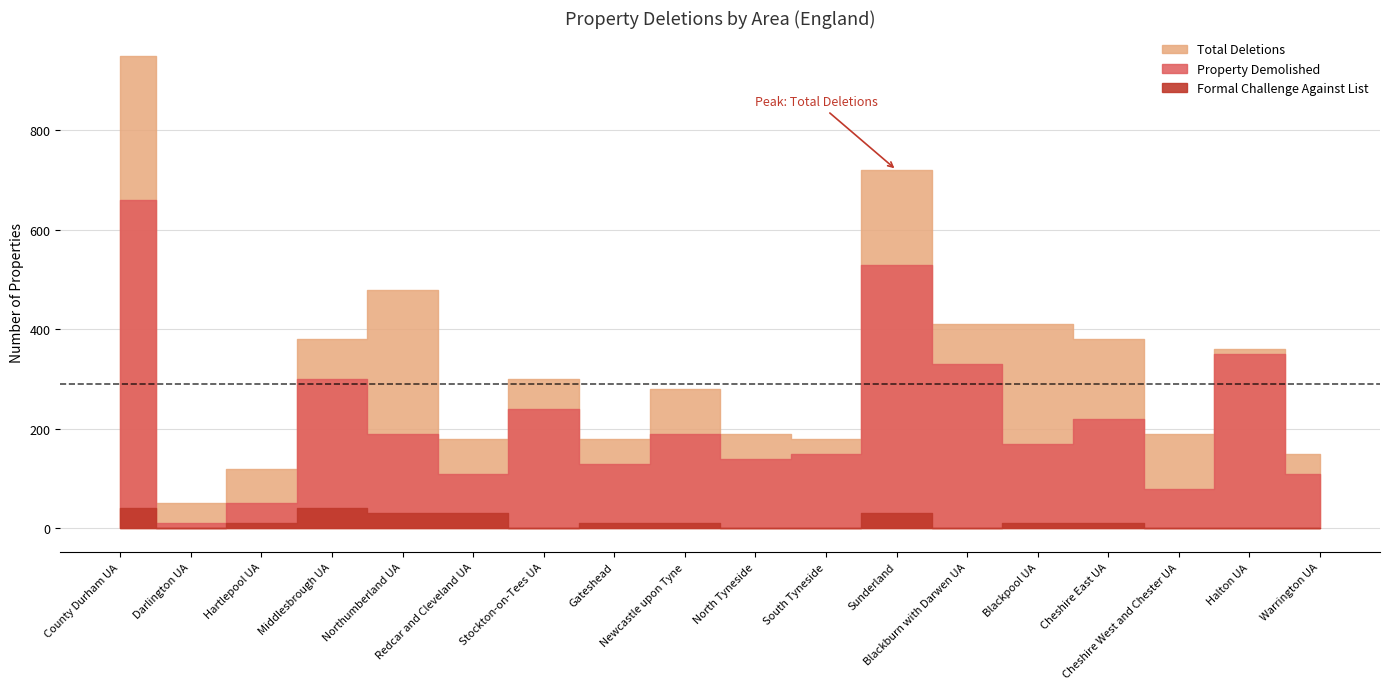

True or false: Formal Challenge Against List and Property Demolished intersect in this chart.

False